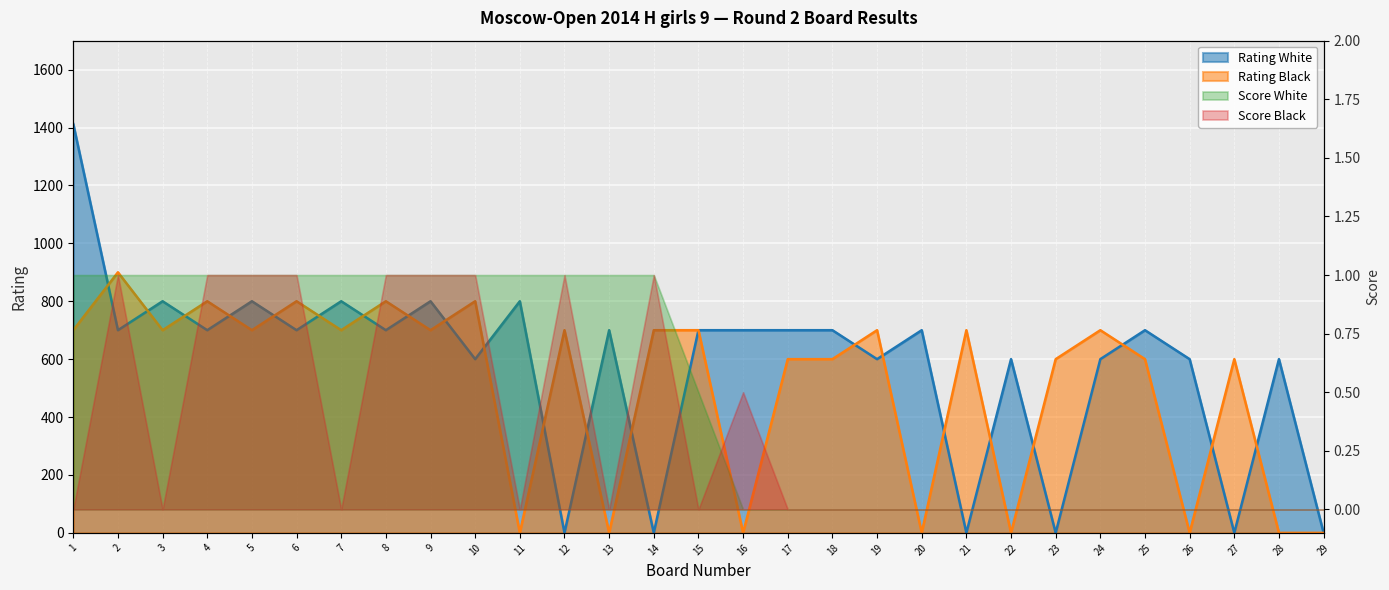

Which has a higher value, 6 or 14?

6